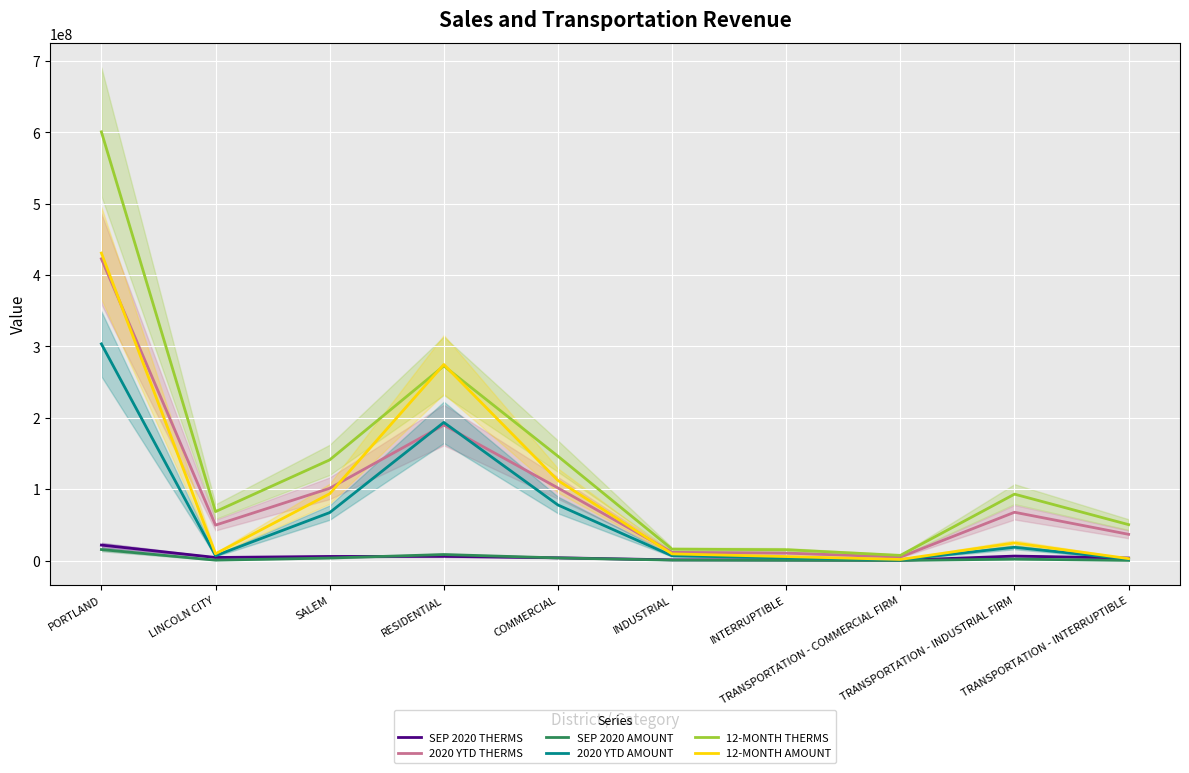

In SEP 2020 THERMS, how many points are higher than both neighbors (excluding endpoints)?

2